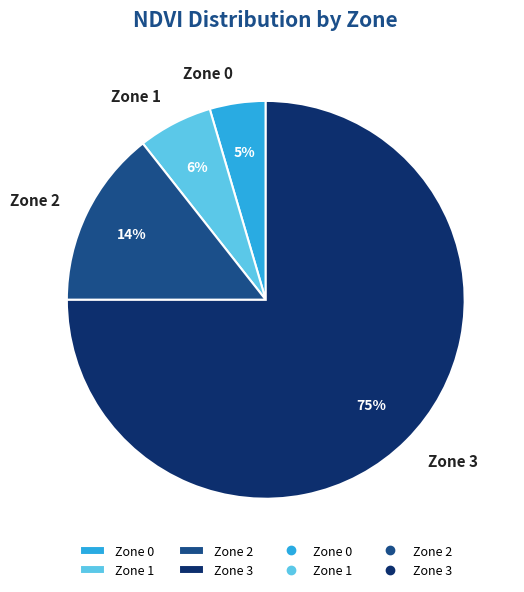

Count the number of slices in the pie.

4